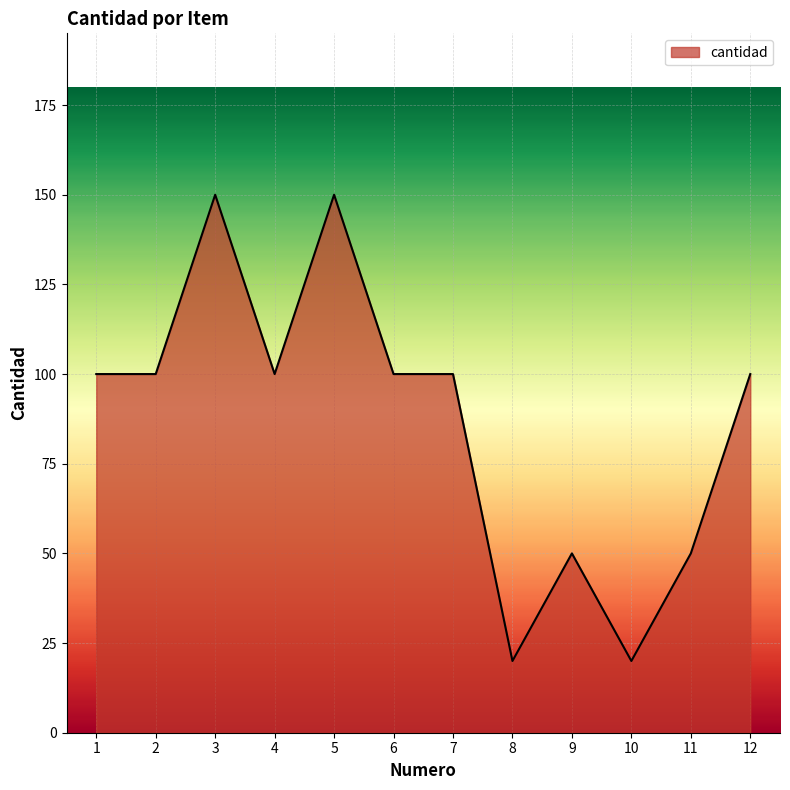

What is the average value?

87